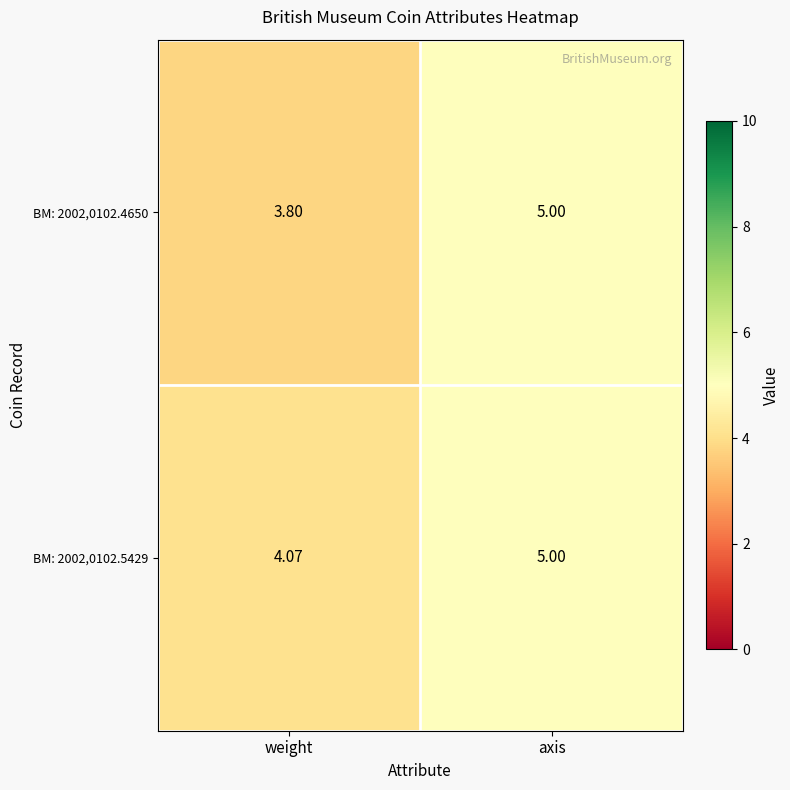

Is the value of BM: 2002,0102.4650 at axis greater than the value of BM: 2002,0102.5429 at weight?

Yes